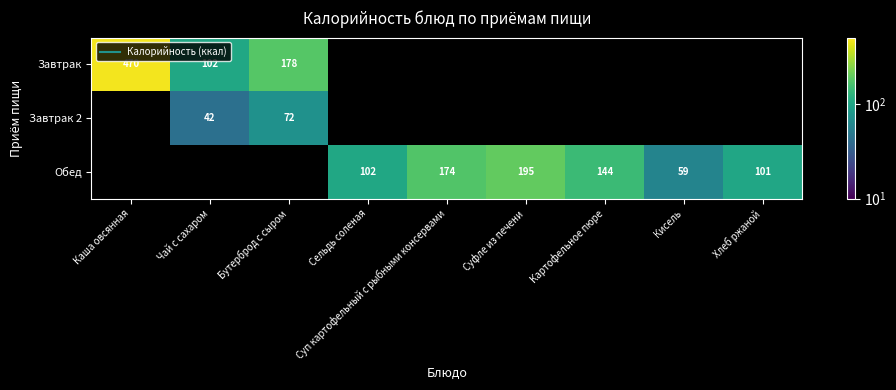

Which series has the widest spread of values?

Завтрак